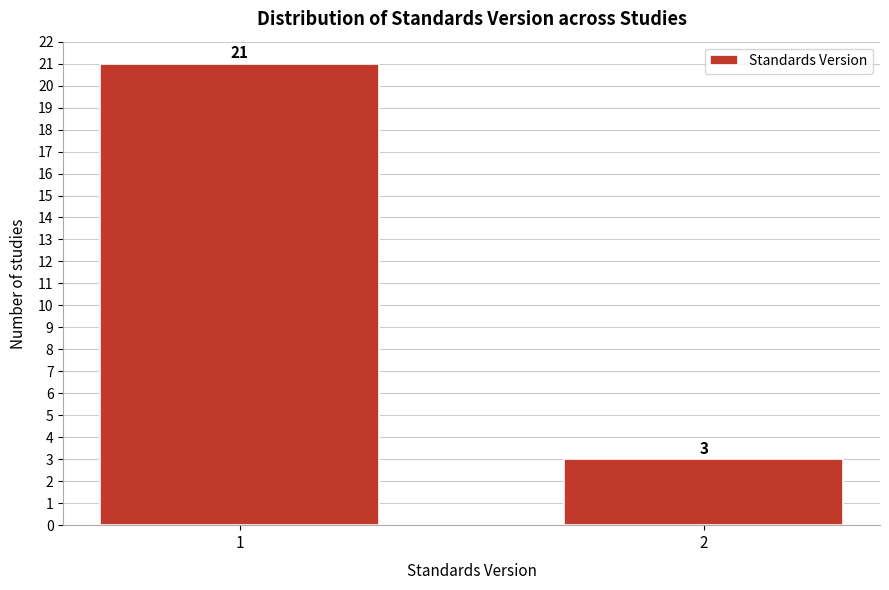

Reading left to right, transcribe all the data shown in this chart.

1=21	2=3